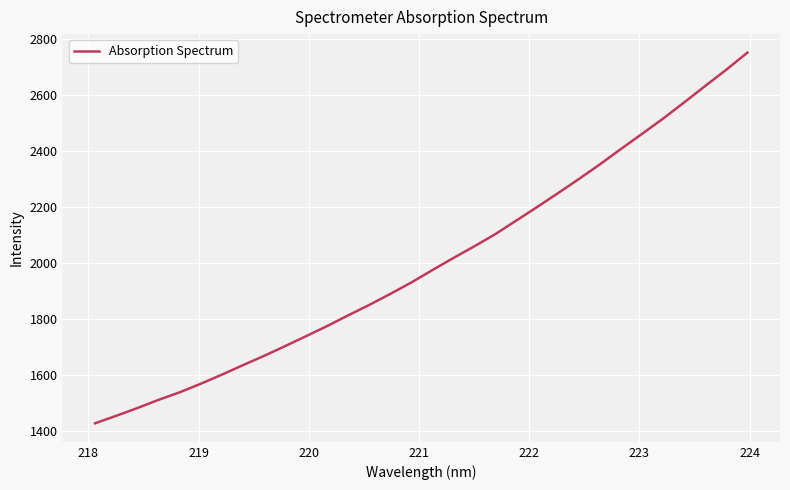

What is the difference between the maximum and minimum values?

1326.3